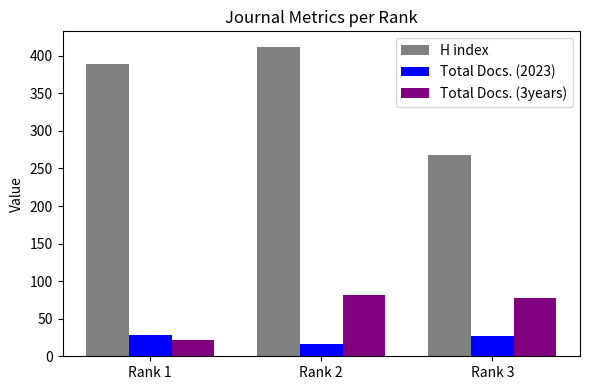

The value of H index at Rank 3 is 479. True or false?

False